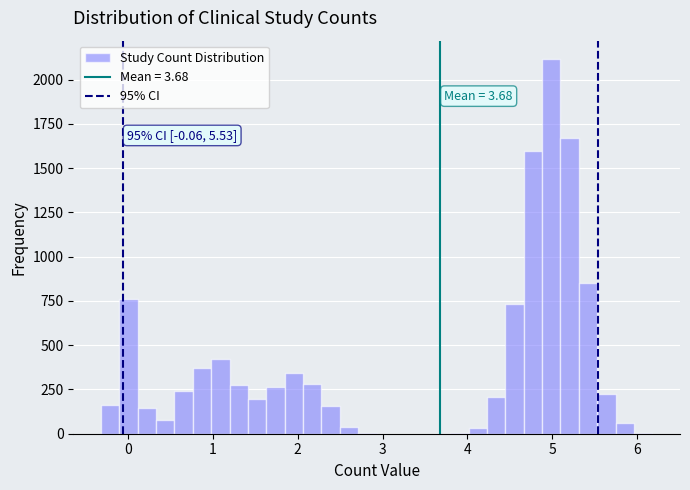

Read against the x-axis, roughly where is the centre of the tallest bar?

5.0